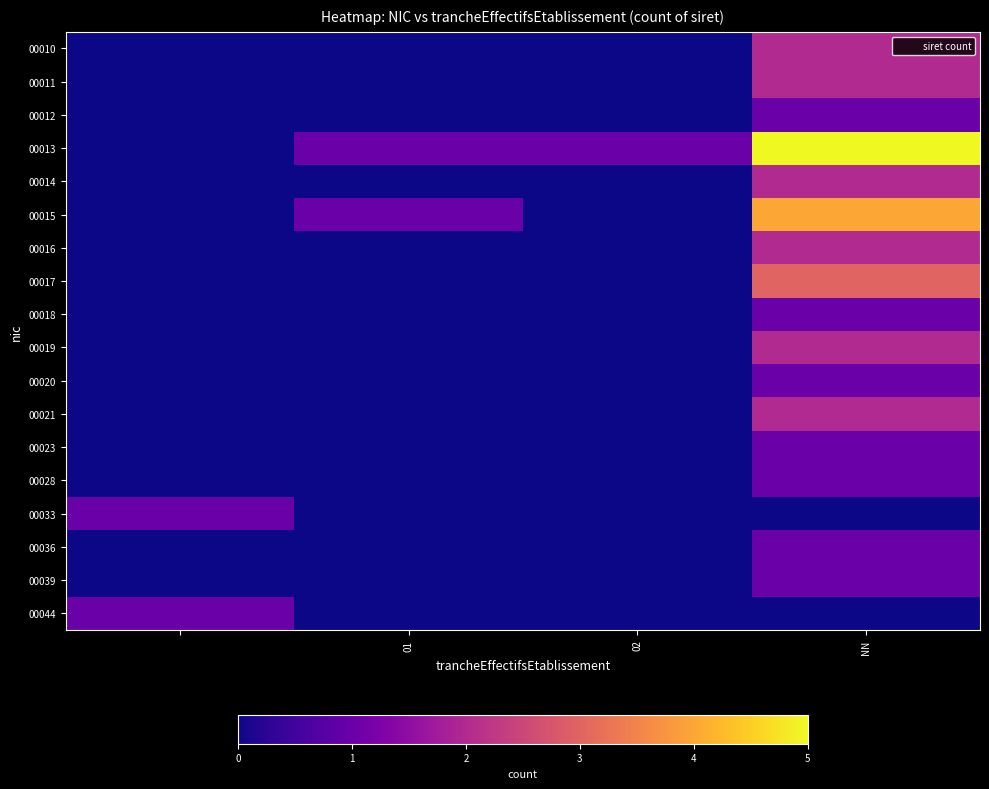

List the series in order of their peak value, highest first.

00013, 00015, 00017, 00010, 00011, 00014, 00016, 00019, 00021, 00012, 00018, 00020, 00023, 00028, 00033, 00036, 00039, 00044